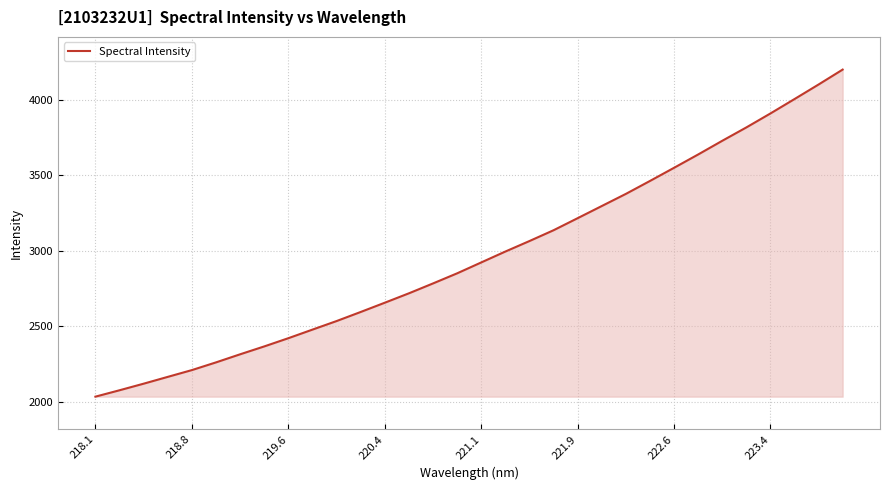

What is the difference between the maximum and minimum values?

2166.5